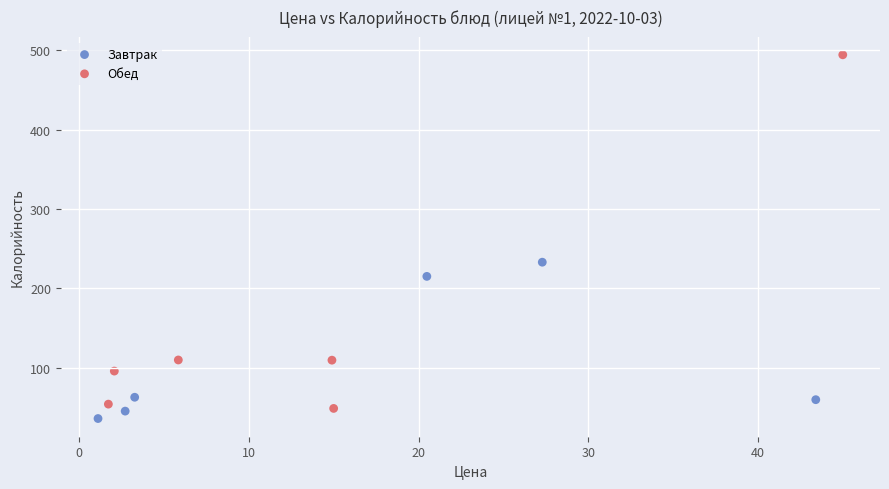

What are all the series names shown in the legend?

Завтрак, Обед